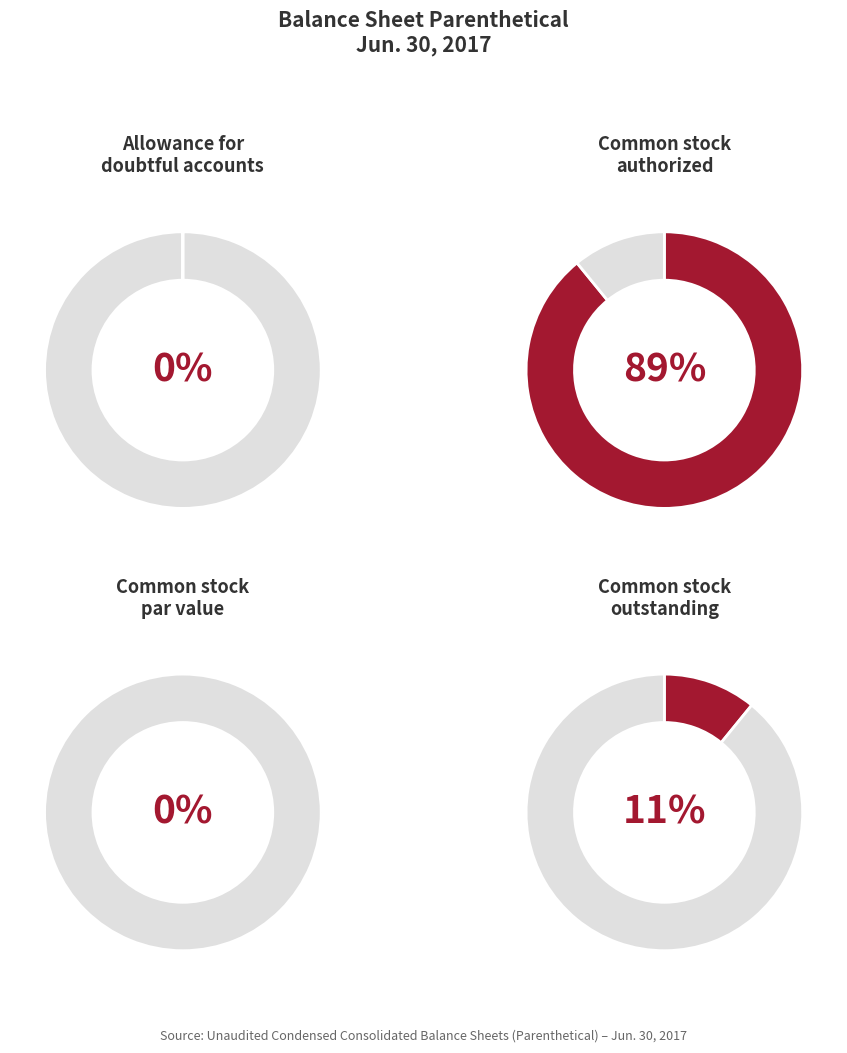

Is there any slice that represents more than half of the pie?

Yes